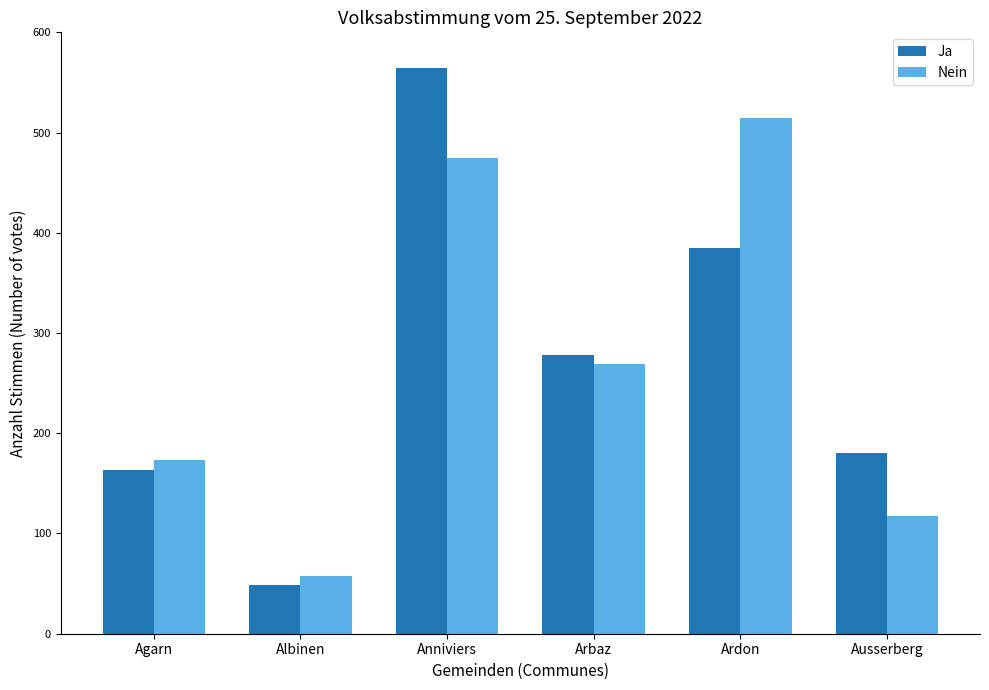

Where is Nein nearest to the value 286?

Arbaz